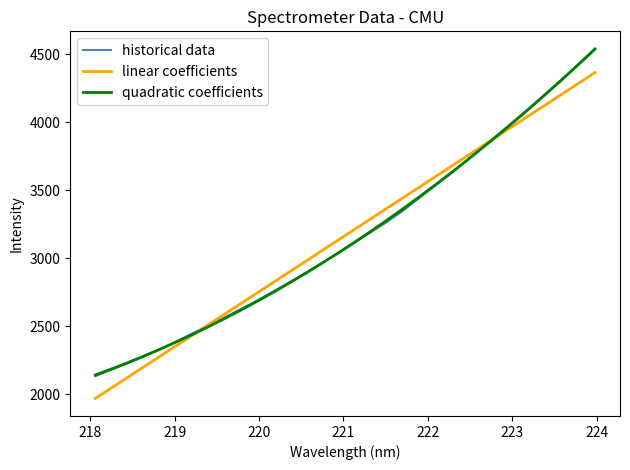

Which series has the widest spread of values?

historical data